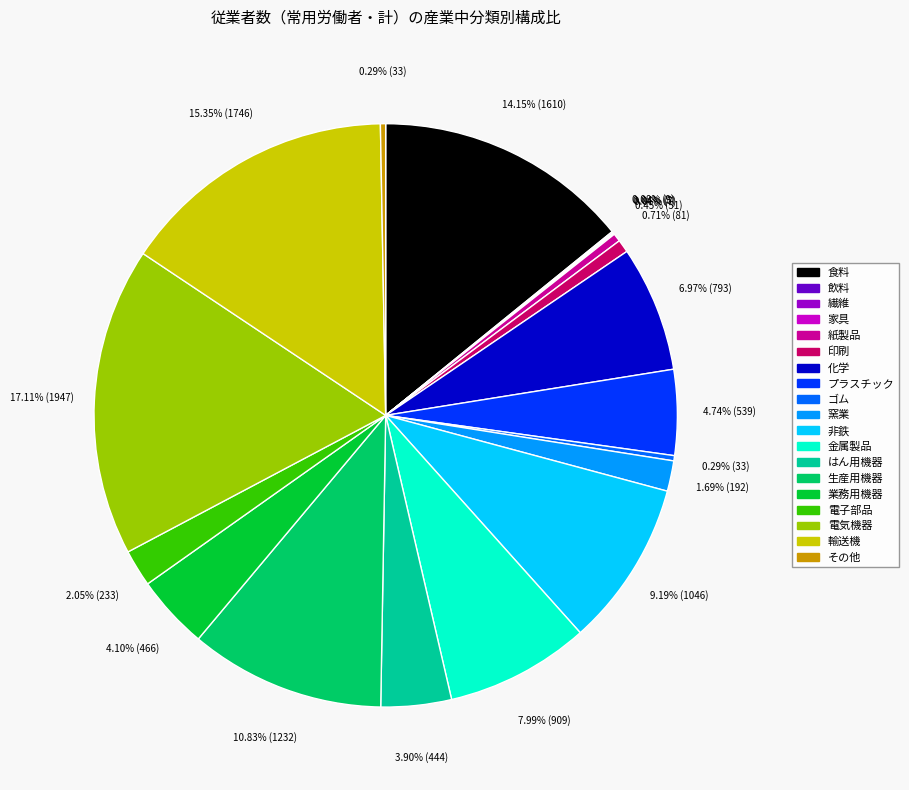

Is there any slice that represents more than half of the pie?

No